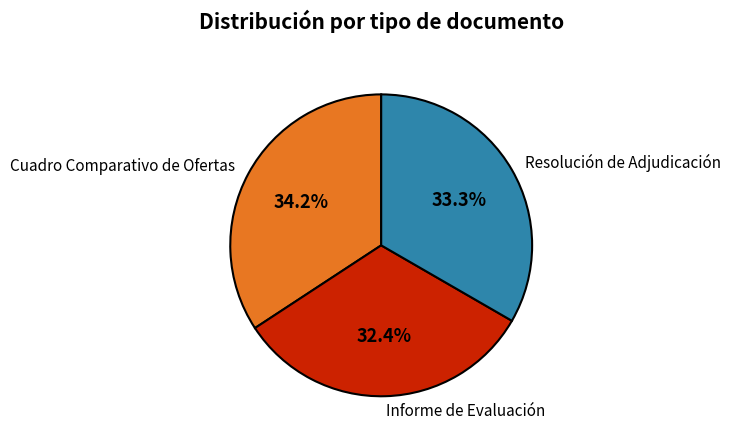

Does Informe de Evaluación represent more than half of the total?

No